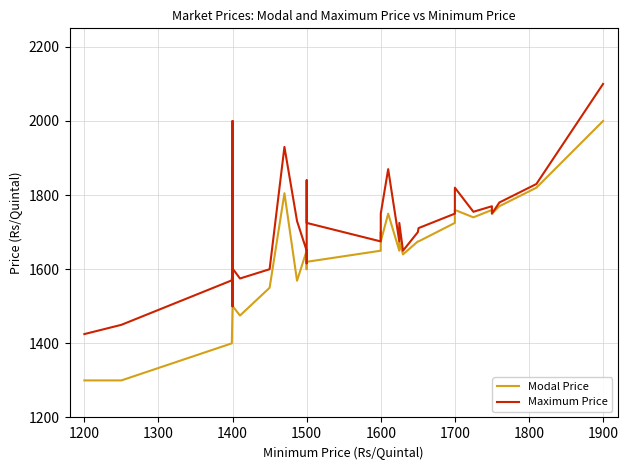

True or false: Maximum Price and Modal Price cross at least once.

False